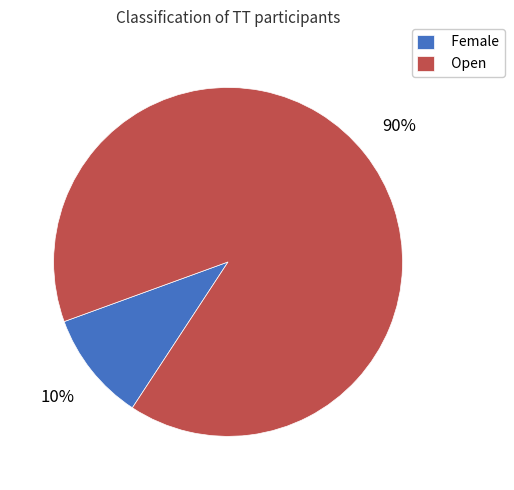

How many slices are in this pie chart?

2